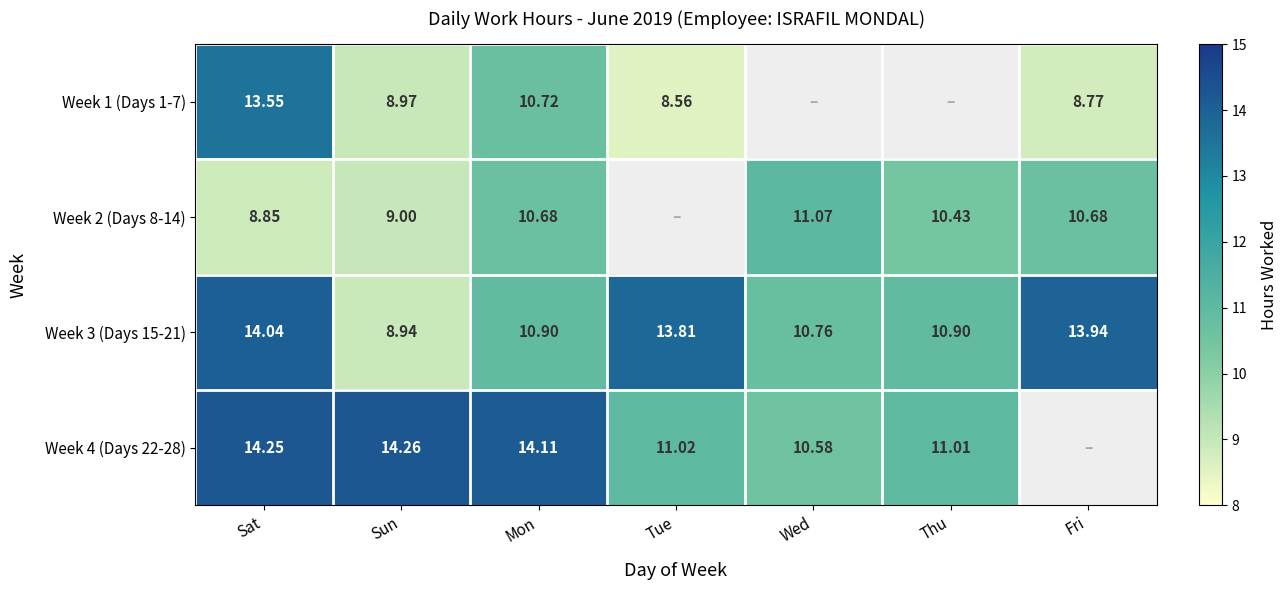

What is the difference between the Week 4 (Days 22-28) values at Sat and Wed?

3.7